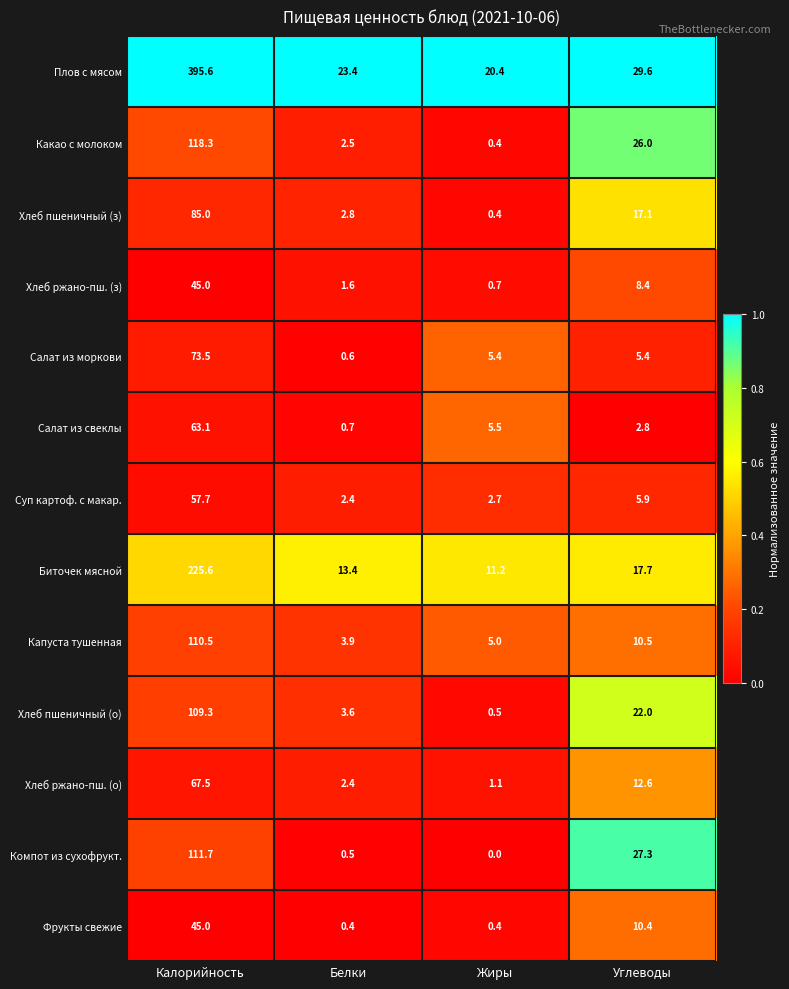

What is the difference between the second highest and second lowest values in the Биточек мясной series?

4.3